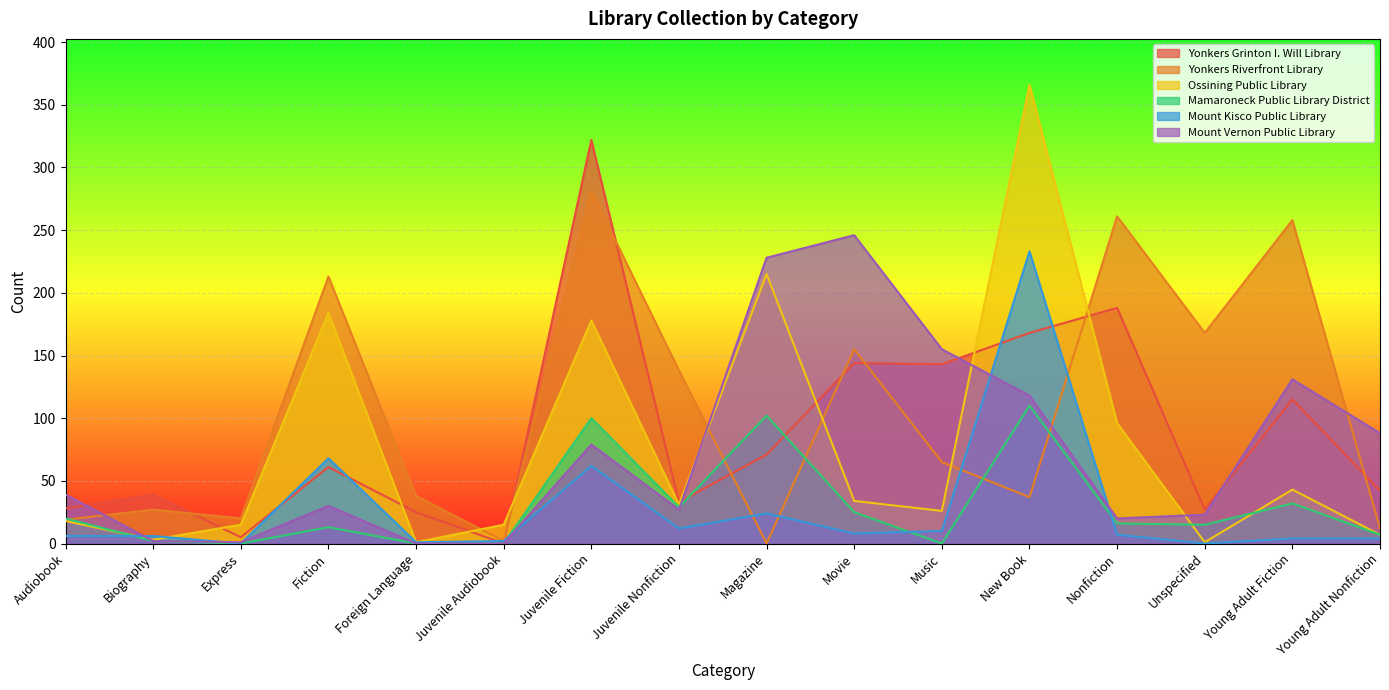

At which label does Mount Vernon Public Library reach its peak?

Movie